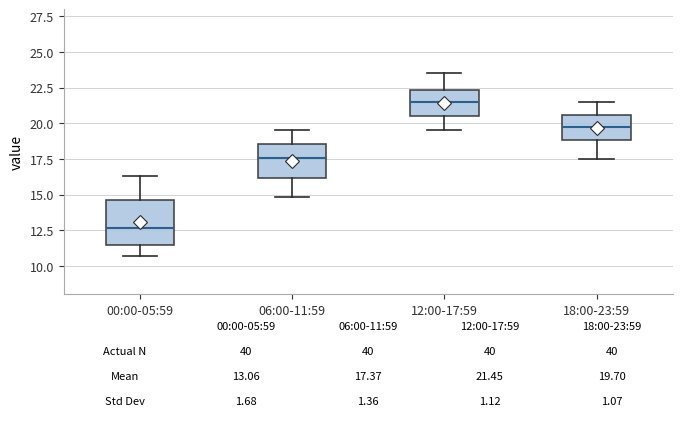

Comparing the boxes themselves (not the whiskers), which one is the tallest?

00:00-05:59